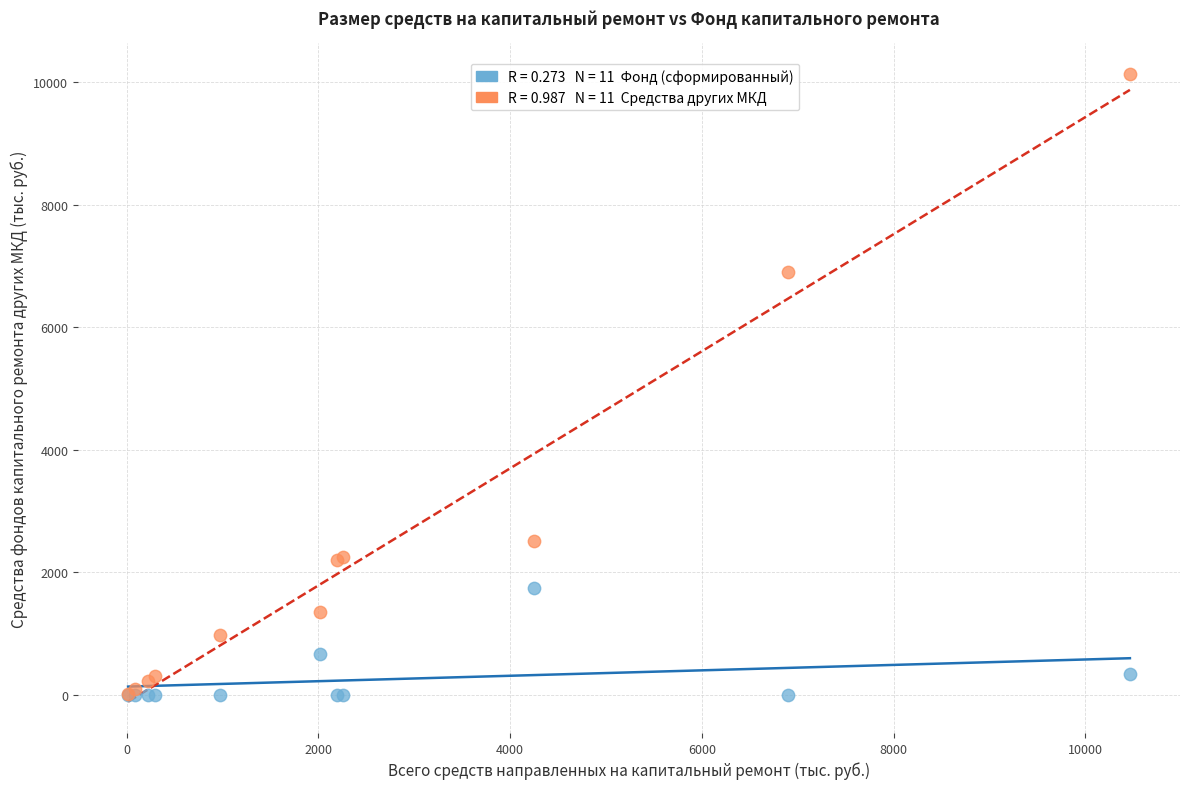

Across all series, what Y value is closest to 5062?

6899.4